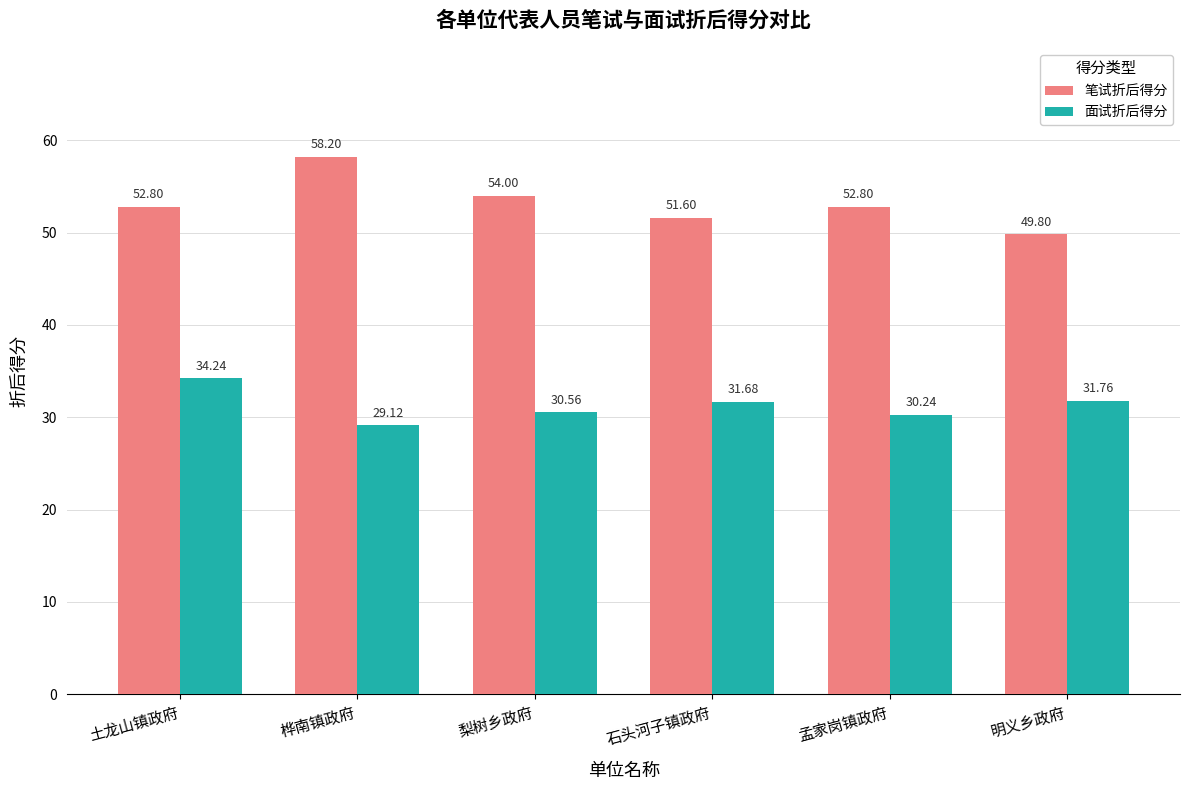

Which series has the largest total across all categories?

笔试折后得分